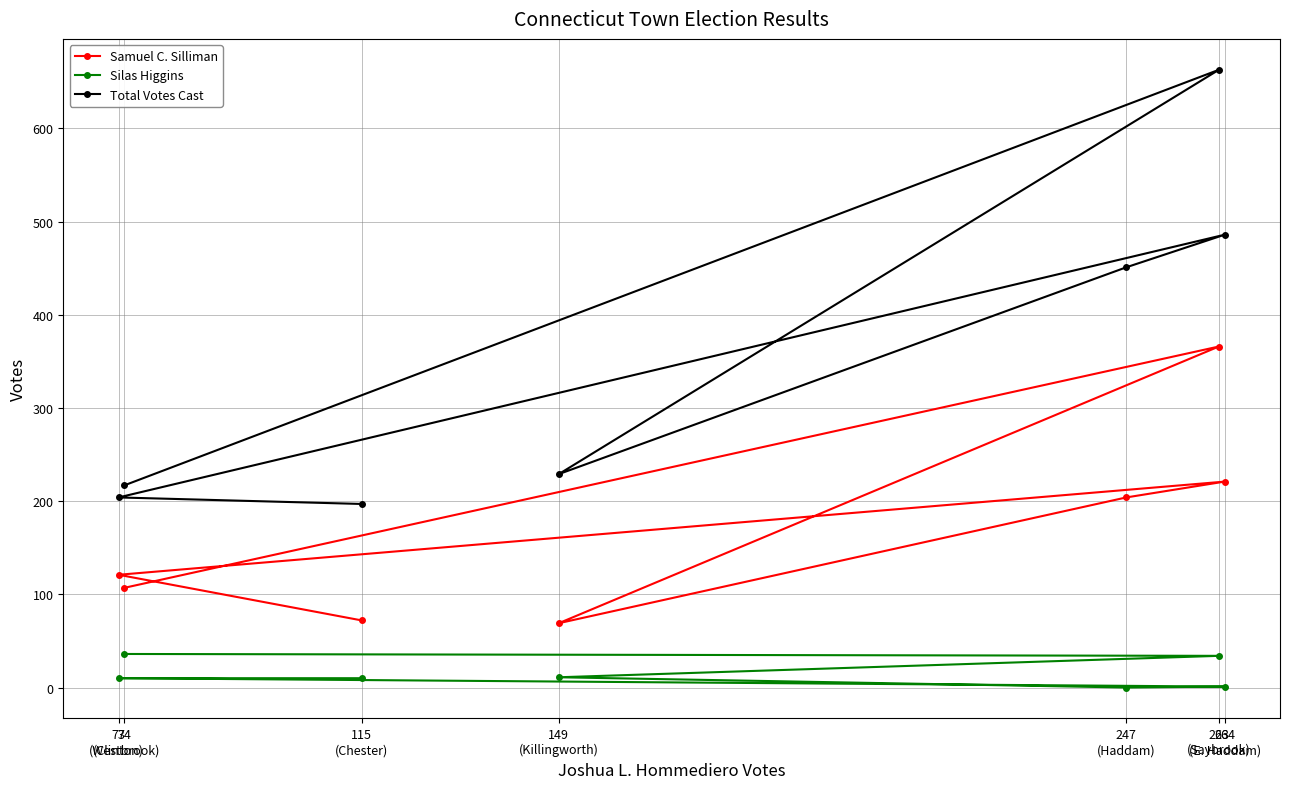

Read the Samuel C. Silliman value at 115
(Chester).

72